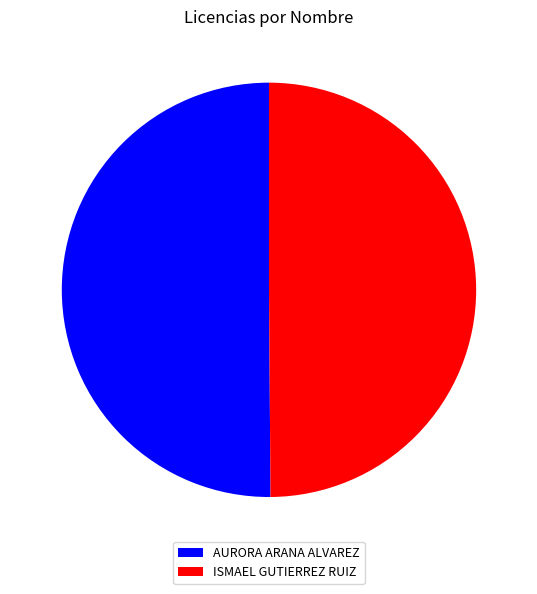

Is the sum of AURORA ARANA ALVAREZ and ISMAEL GUTIERREZ RUIZ greater than half?

Yes